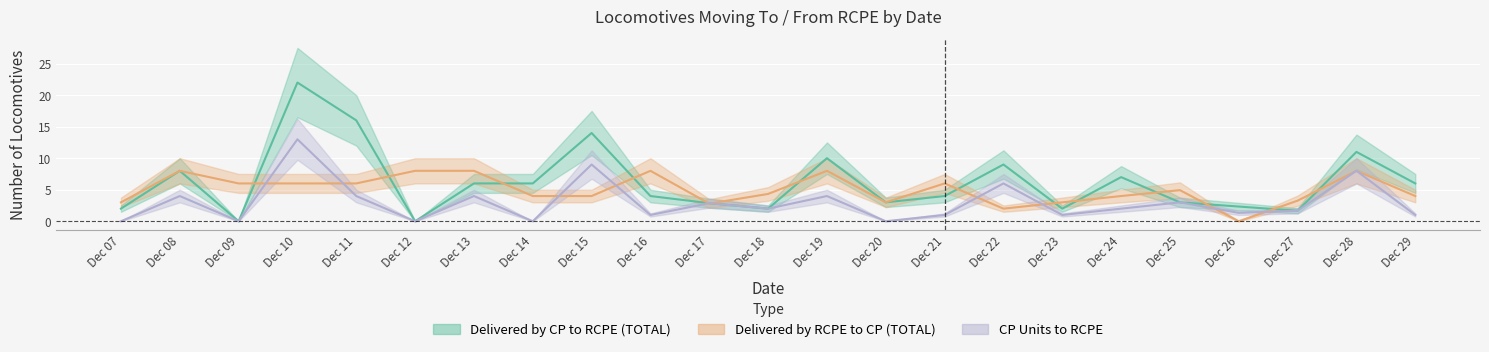

Where does the Delivered by CP to RCPE (TOTAL) series first go above 4?

Dec 08